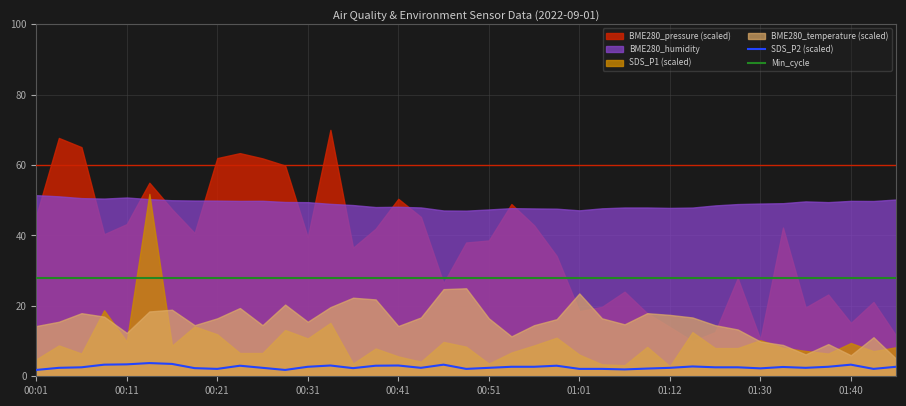

True or false: Min_cycle has a value of 28.0 at 00:11.

True